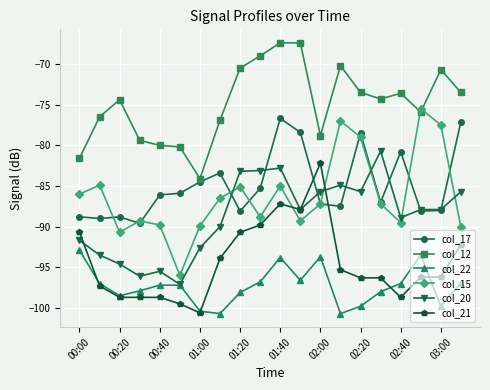

What is the maximum value for col_15?

-75.5